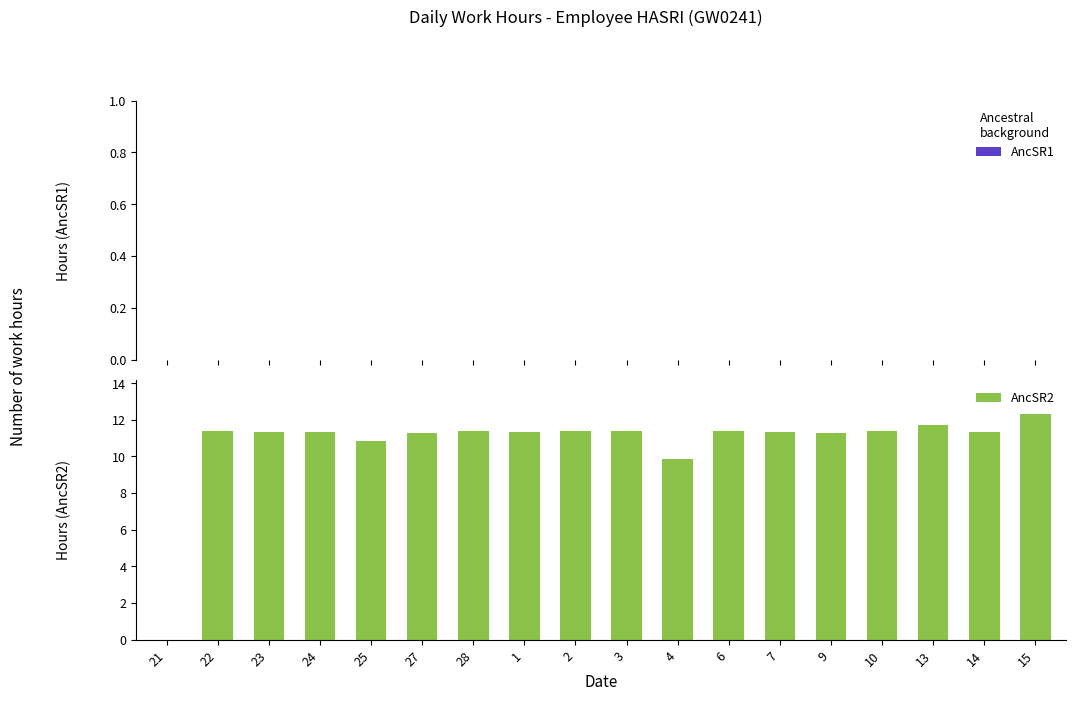

Where is the data nearest to the value 6?

4